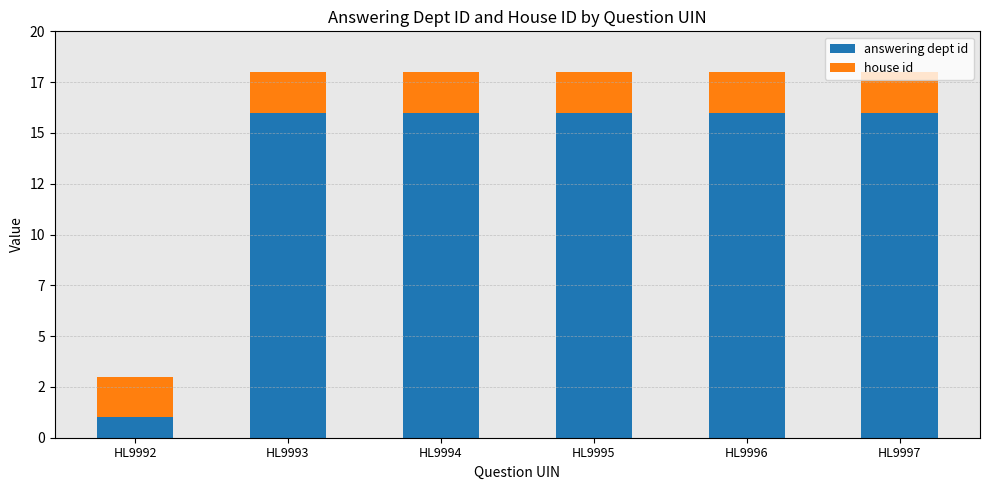

Does the chart contain any negative values?

No